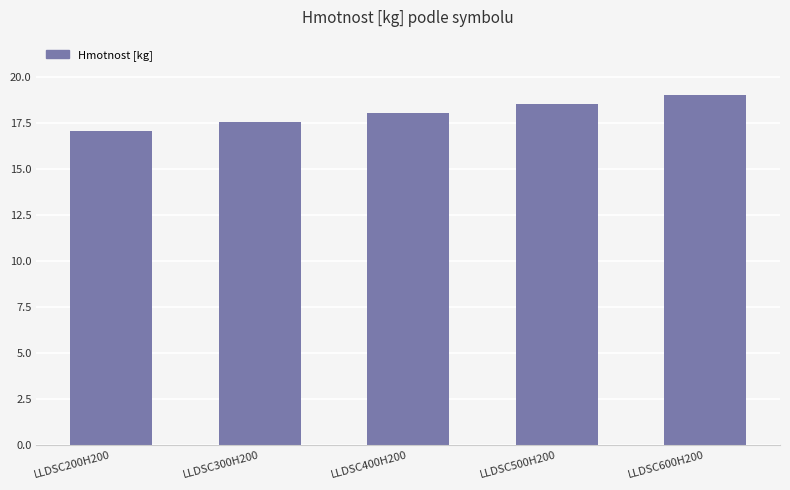

The chart shows a value of 18.0 at LLDSC400H200. True or false?

True